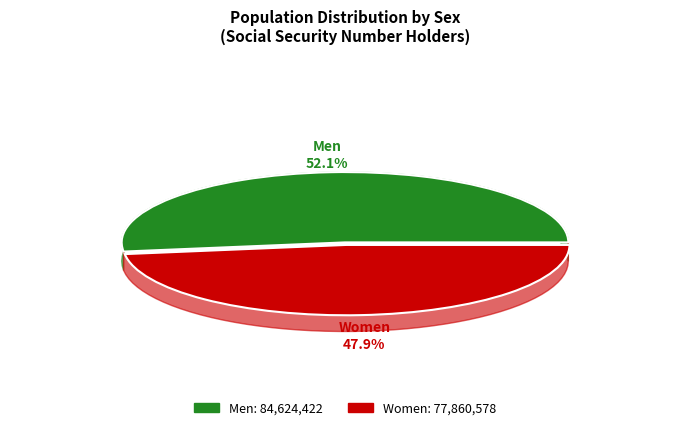

Rank the categories by value from lowest to highest.

Women, Men